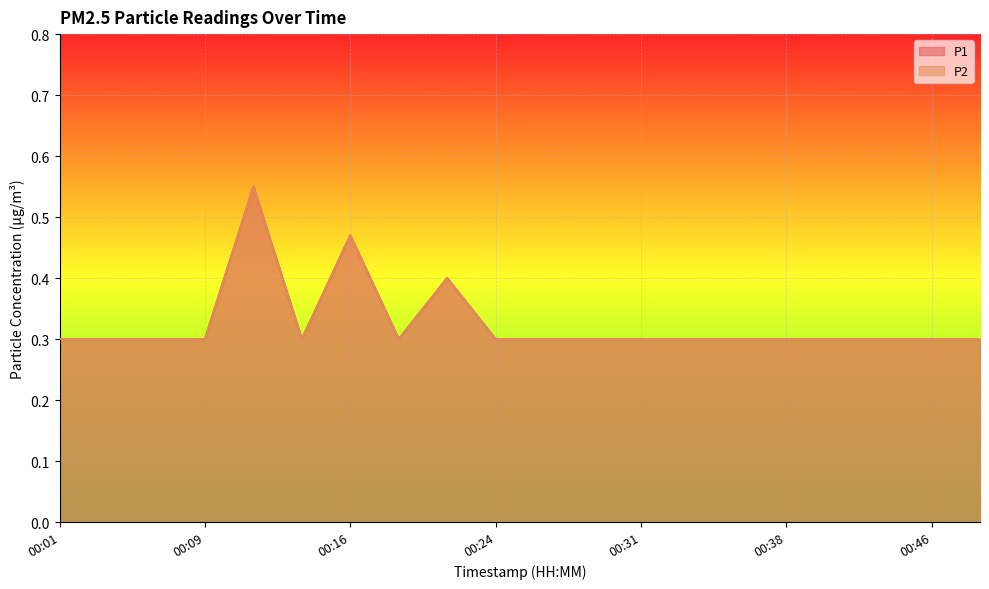

Where is the first local maximum for P2?

00:11